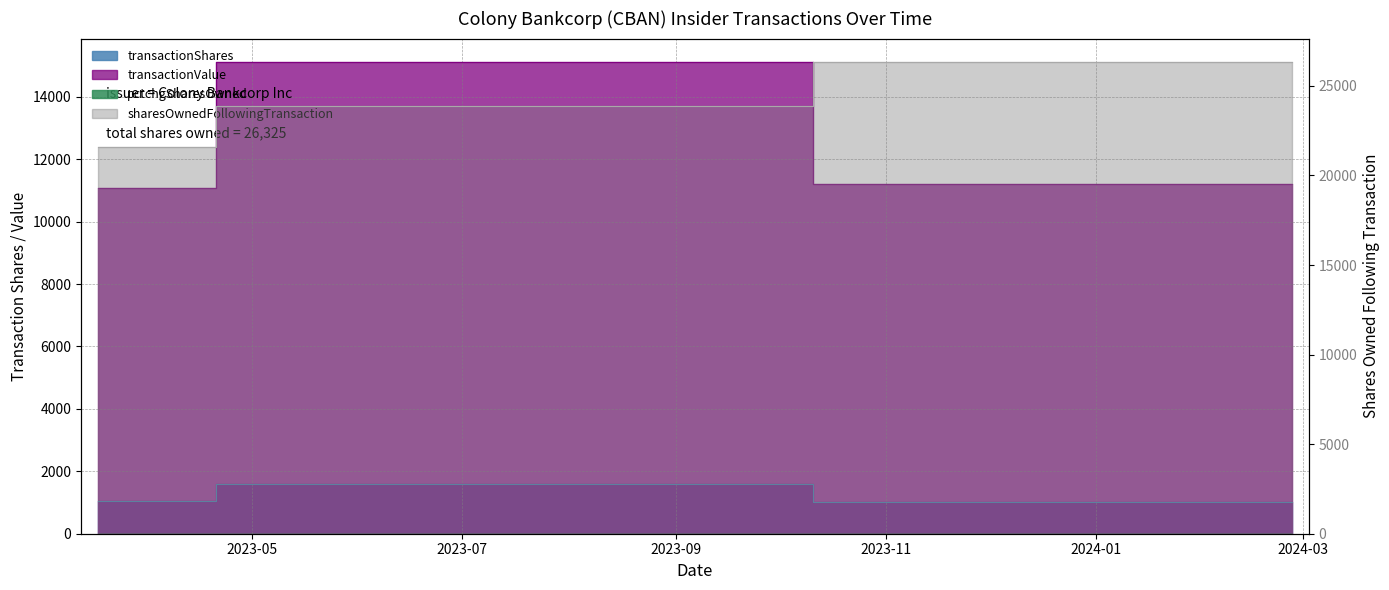

What is the difference between the transactionValue values at 2024-02-26 16:54:33 and 2023-03-17 10:24:23?

149